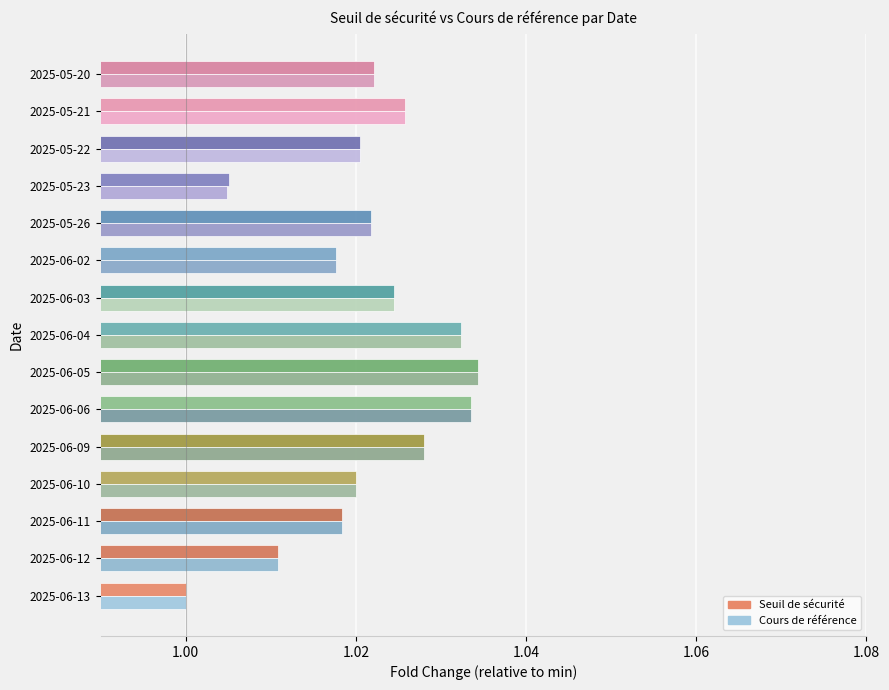

Which category has the highest value across all series?

2025-06-05